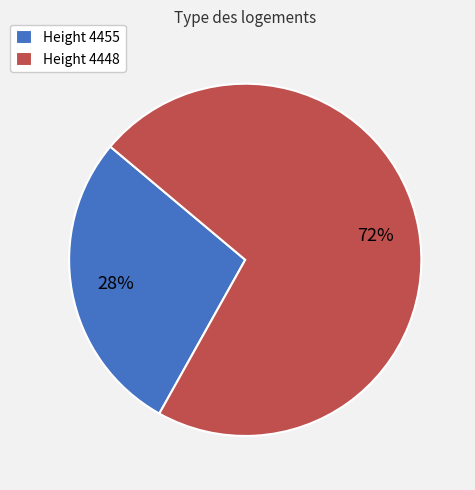

The Height 4455 slice represents 33% of the pie. True or false?

False